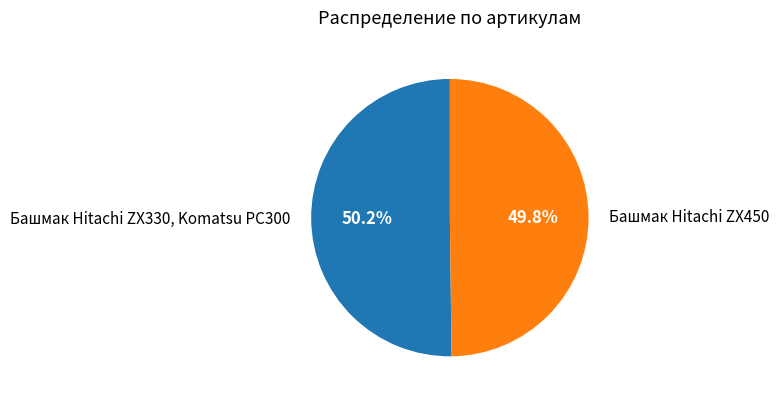

Approximately how many times larger is the value at Башмак Hitachi ZX450 compared to Башмак Hitachi ZX330, Komatsu PC300?

1.0